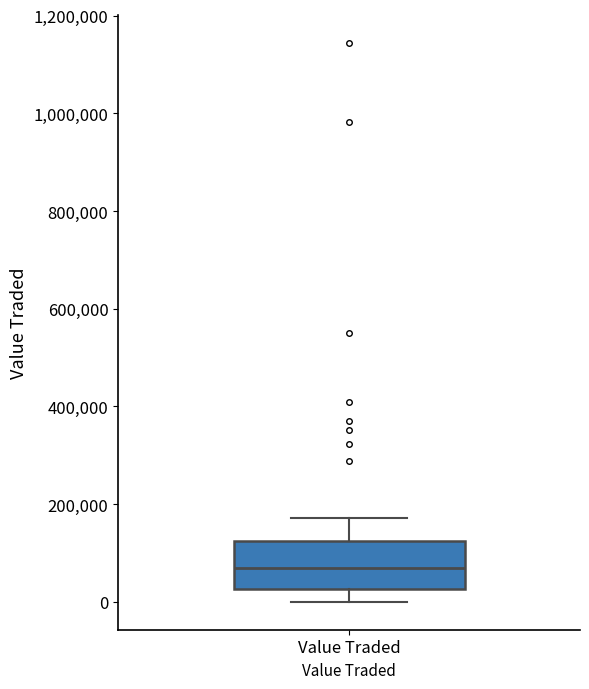

Read this box plot against the y-axis: the position of the median line, the range covered by the box, and the ends of both whiskers. The values are not printed on the chart, so give them approximately, as read against the axis.

median 60000, box 20000 to 120000, whiskers 0 to 180000